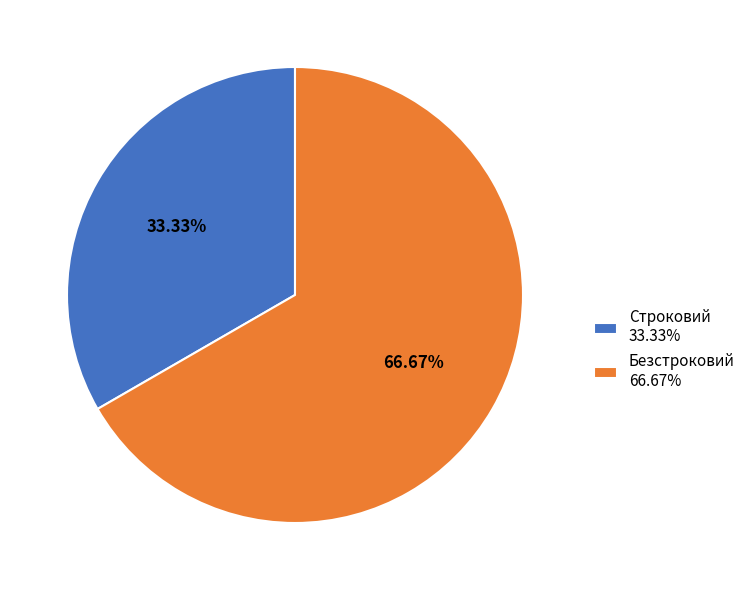

What percentage is the Безстроковий slice, to the nearest percent?

67%